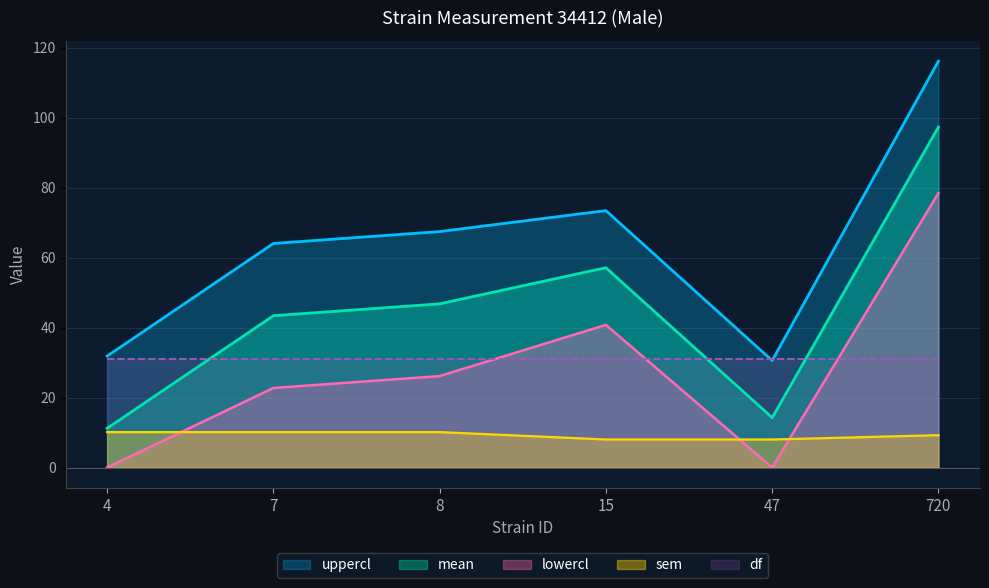

Which series changed the most between 8 and 720?

lowercl